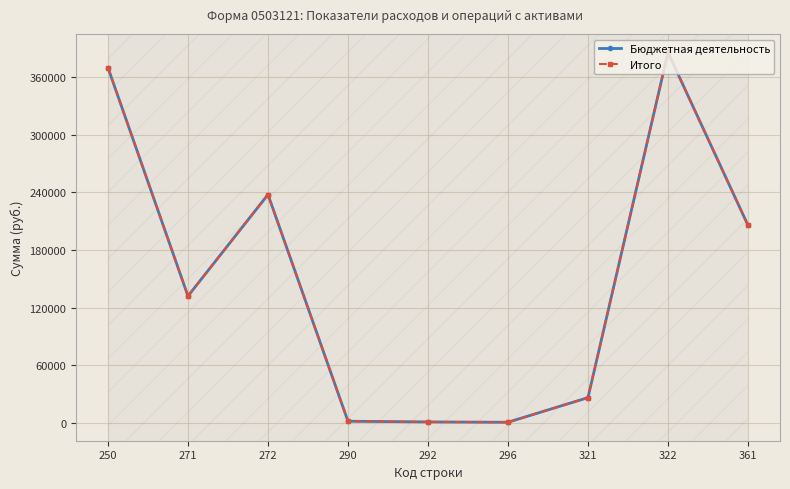

How many interior local peaks does the Итого series have?

2